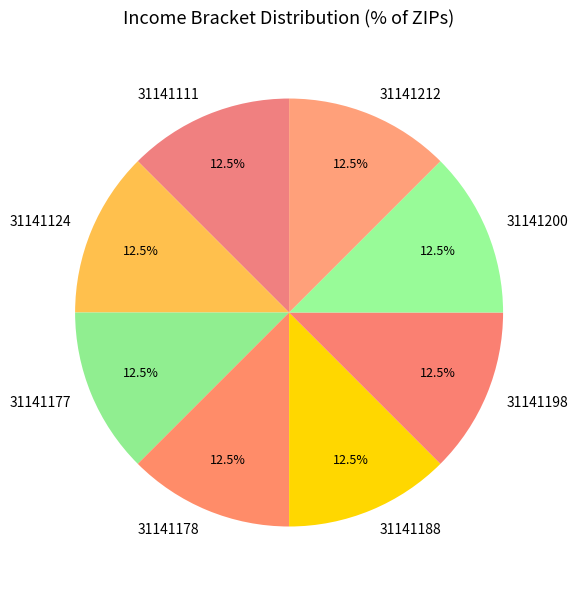

What is the ratio of the value at 31141177 to the value at 31141212?

1.0